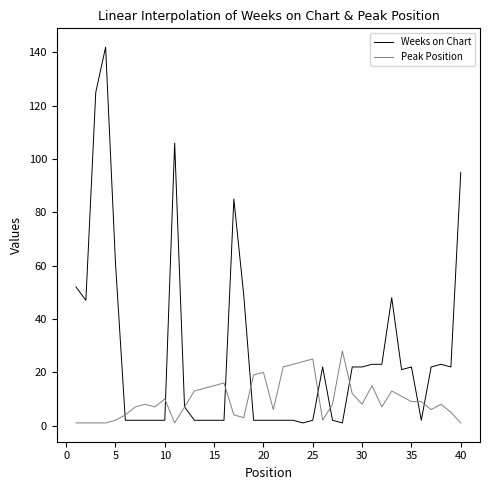

Reading right to left, transcribe all the data shown in this chart.

Weeks on Chart: 95	22	23	22	2	22	21	48	23	23	22	22	1	2	22	2	1	2	2	2	2	2	49	85	2	2	2	2	7	106	2	2	2	2	2	61	142	125	47	52
Peak Position: 1	5	8	6	9	9	11	13	7	15	8	12	28	8	2	25	24	23	22	6	20	19	3	4	16	15	14	13	7	1	10	7	8	7	4	2	1	1	1	1